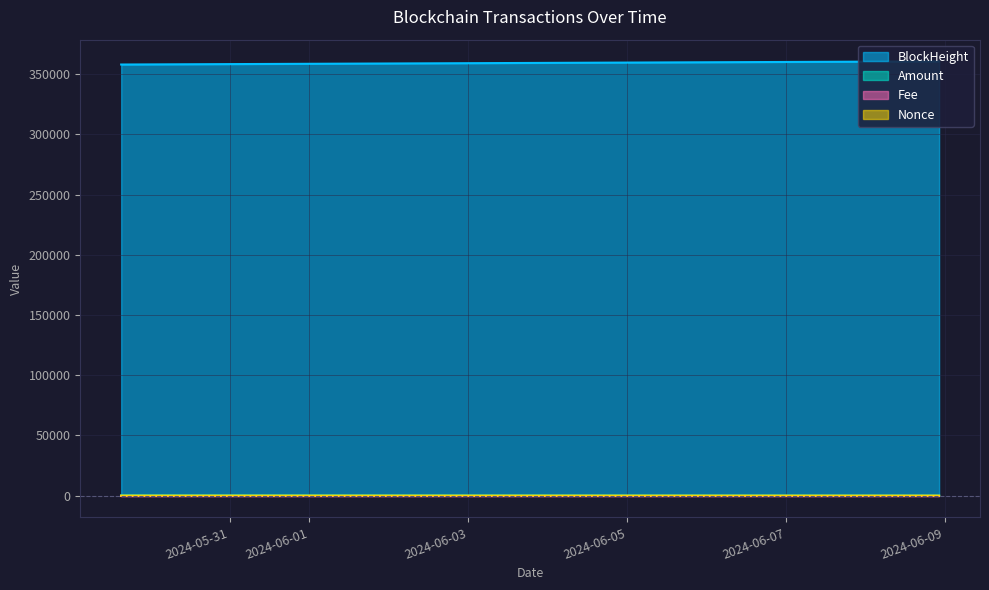

How many values in the Nonce series exceed 1?

1